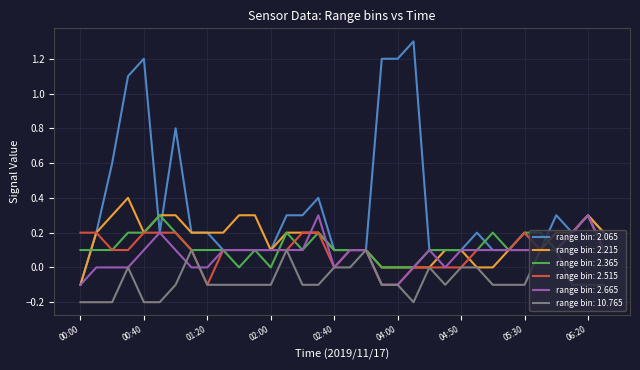

What is the smallest value displayed?

-0.2